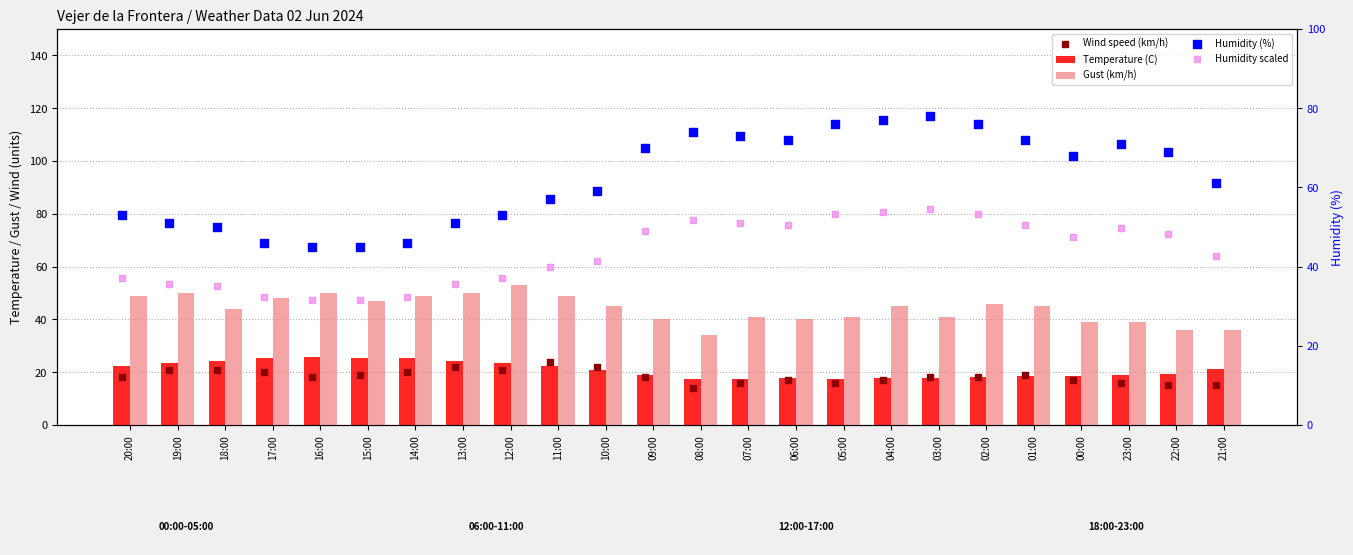

Which series contains the lowest Y value?

Wind speed (km/h)